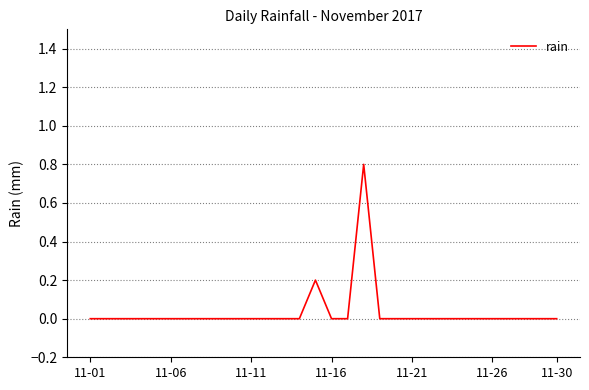

What is the maximum value shown in the chart?

0.8